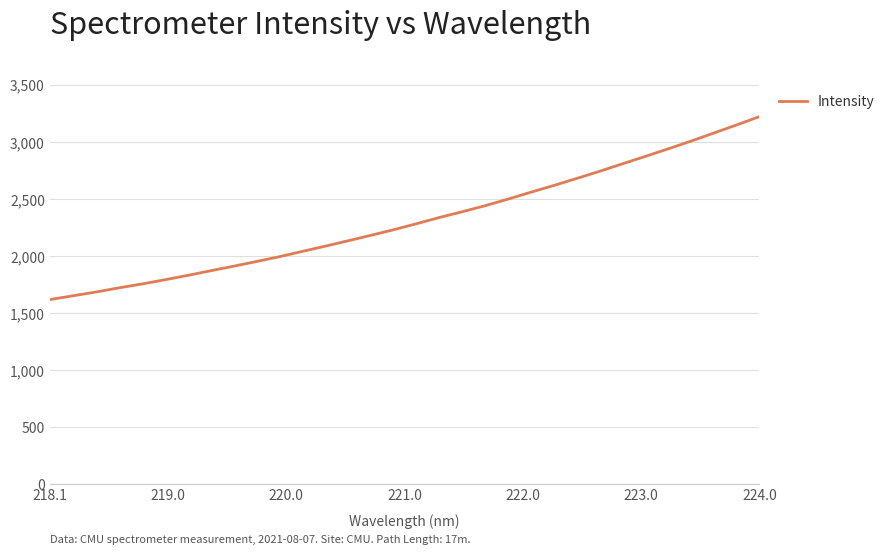

What is the minimum value shown in the chart?

1618.7